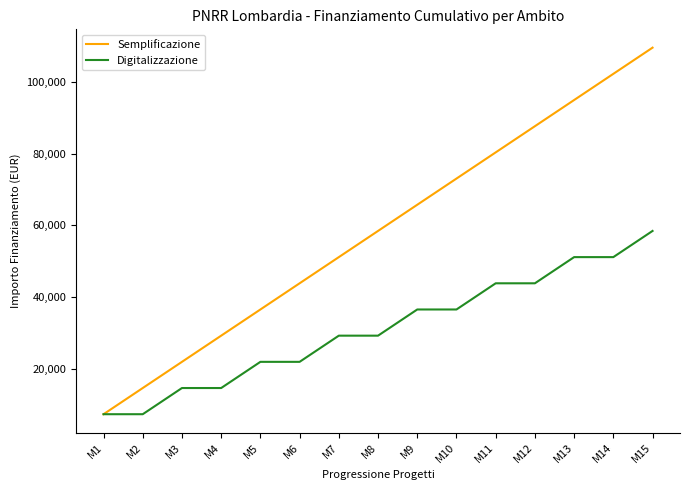

What is the sum of the Semplificazione values at M13 and M12?

182525